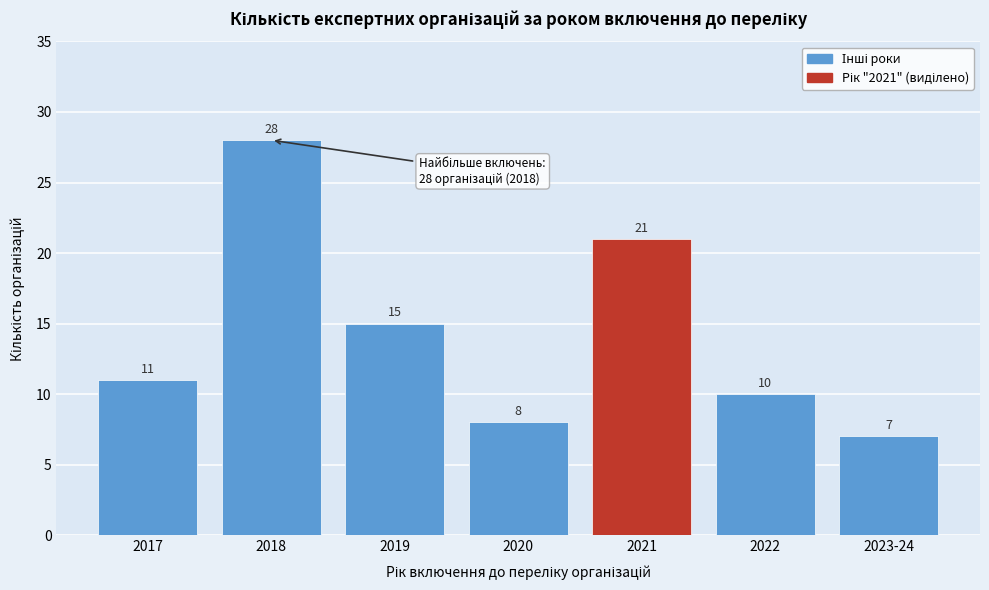

Reading left to right, what are all the values shown in this chart?

11	28	15	8	21	10	7